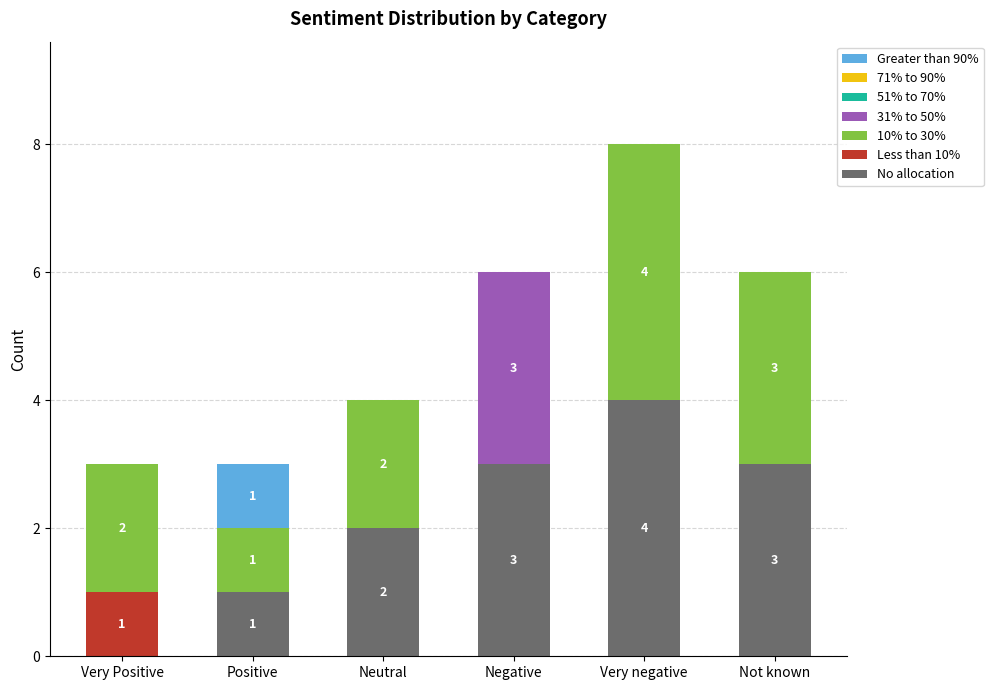

The No allocation series shows 0 at Very Positive. True or false?

True